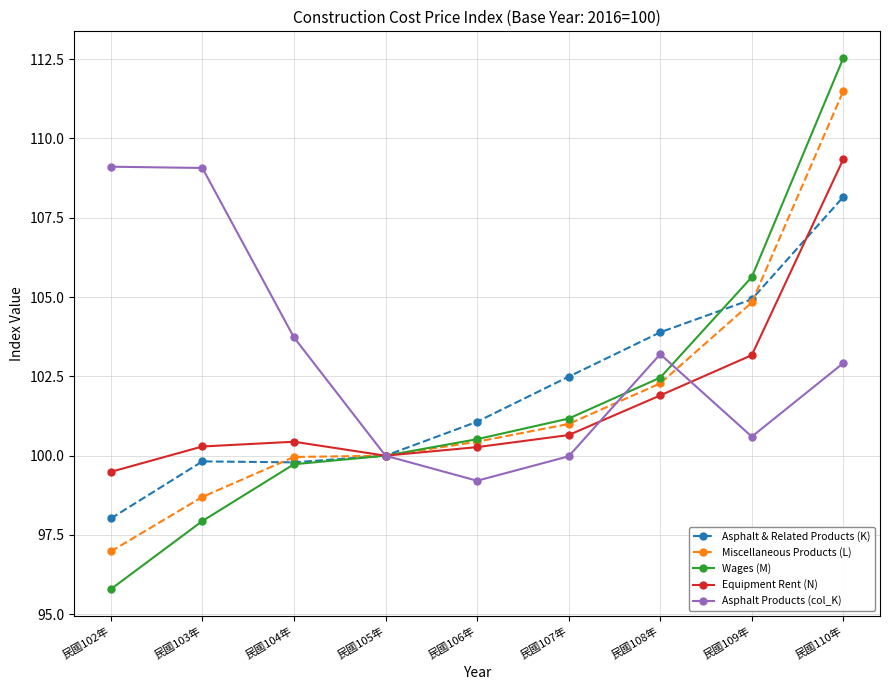

How many values in the Asphalt & Related Products (K) series exceed 101?

5